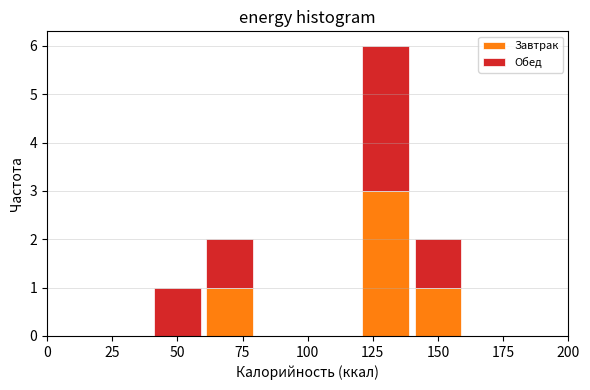

Which range on the x-axis has the tallest stacked bar (by total height)?

120 to 140